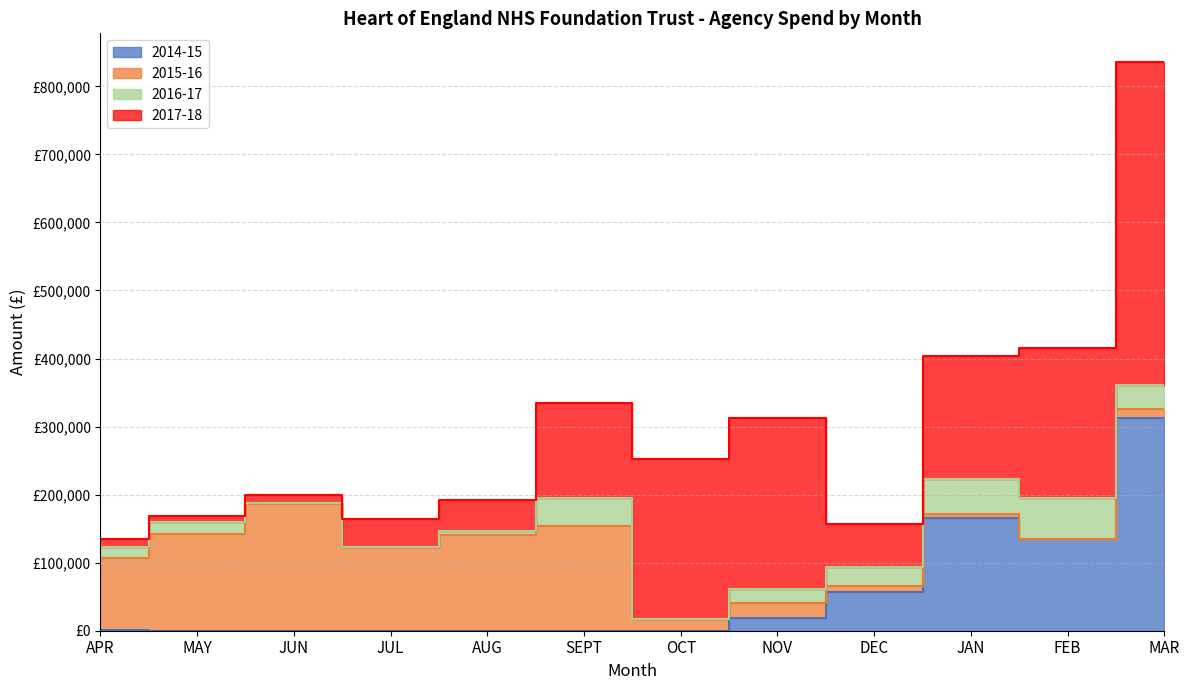

Reading left to right, transcribe all the data shown in this chart.

2014-15: APR=835	MAY=0	JUN=0	JUL=0	AUG=0	SEPT=0	OCT=0	NOV=19012	DEC=56242	JAN=166353	FEB=134368	MAR=311903
2015-16: APR=105480	MAY=142164	JUN=186751	JUL=123534	AUG=140069	SEPT=154083	OCT=16894	NOV=21040	DEC=9664	JAN=5487	FEB=718	MAR=13966
2016-17: APR=17250	MAY=17720	JUN=954	JUL=0	AUG=6738	SEPT=41563	OCT=865	NOV=21633	DEC=28340	JAN=51723	FEB=59960	MAR=35000
2017-18: APR=10489	MAY=9429	JUN=12101	JUL=40550	AUG=44784	SEPT=138322	OCT=234743	NOV=251549	DEC=63070	JAN=180154	FEB=220721	MAR=475185